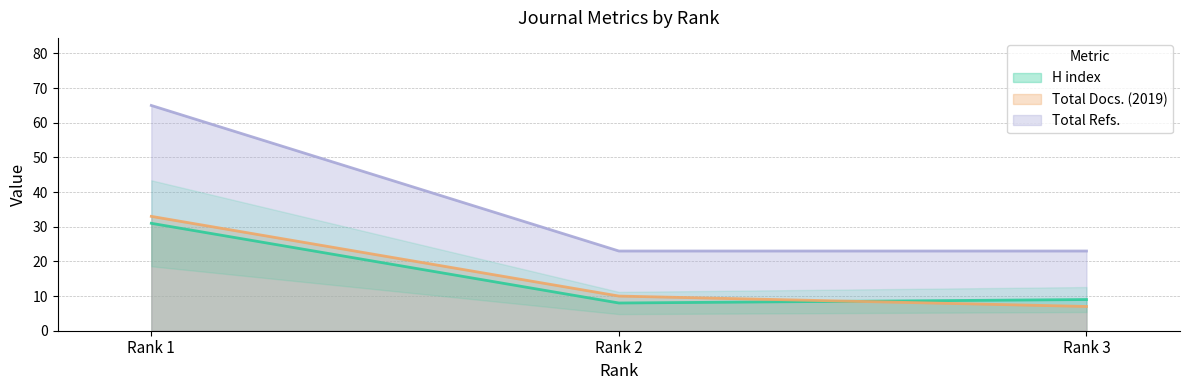

At which category is the sum across all series the highest?

Rank 1